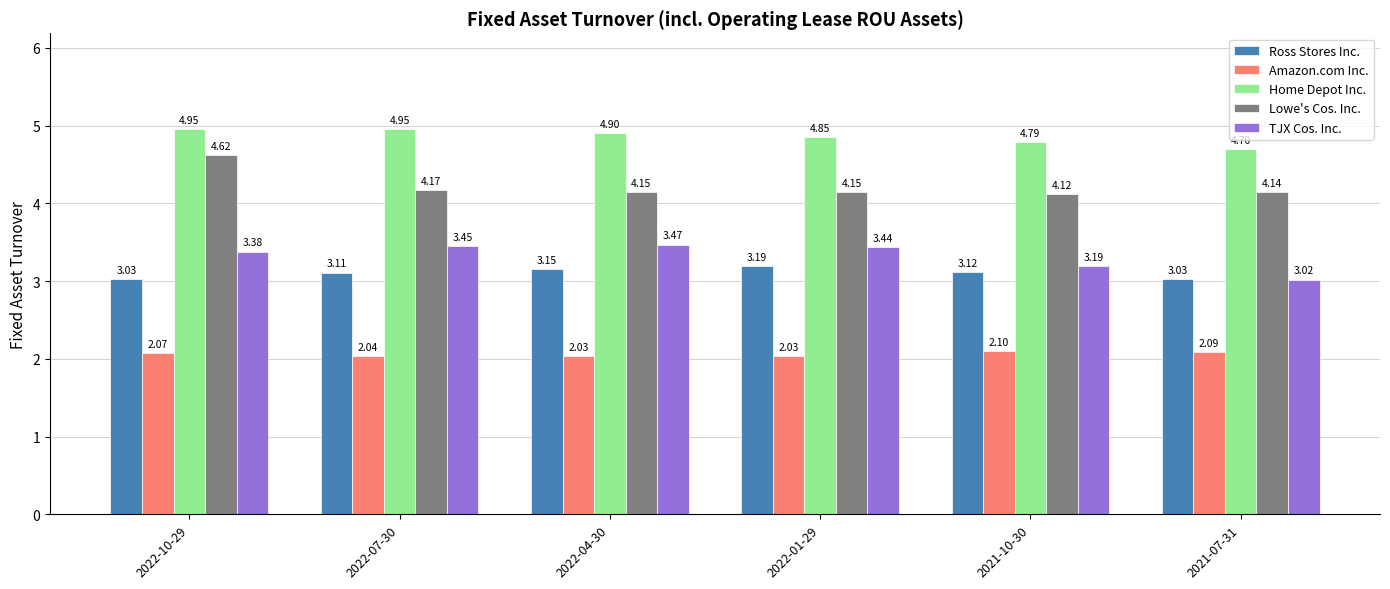

What is the sum of the Ross Stores Inc. values at 2022-10-29 and 2022-07-30?

6.1